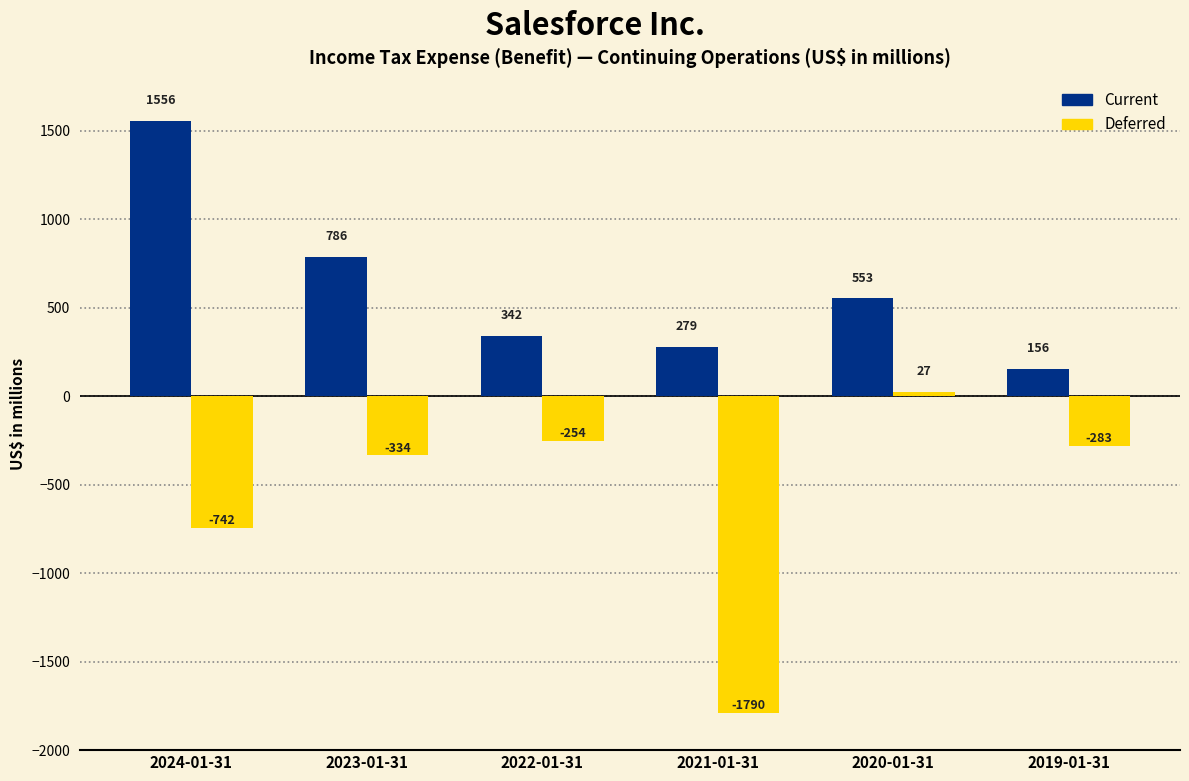

List the series in order of their overall mean, highest first.

Current, Deferred